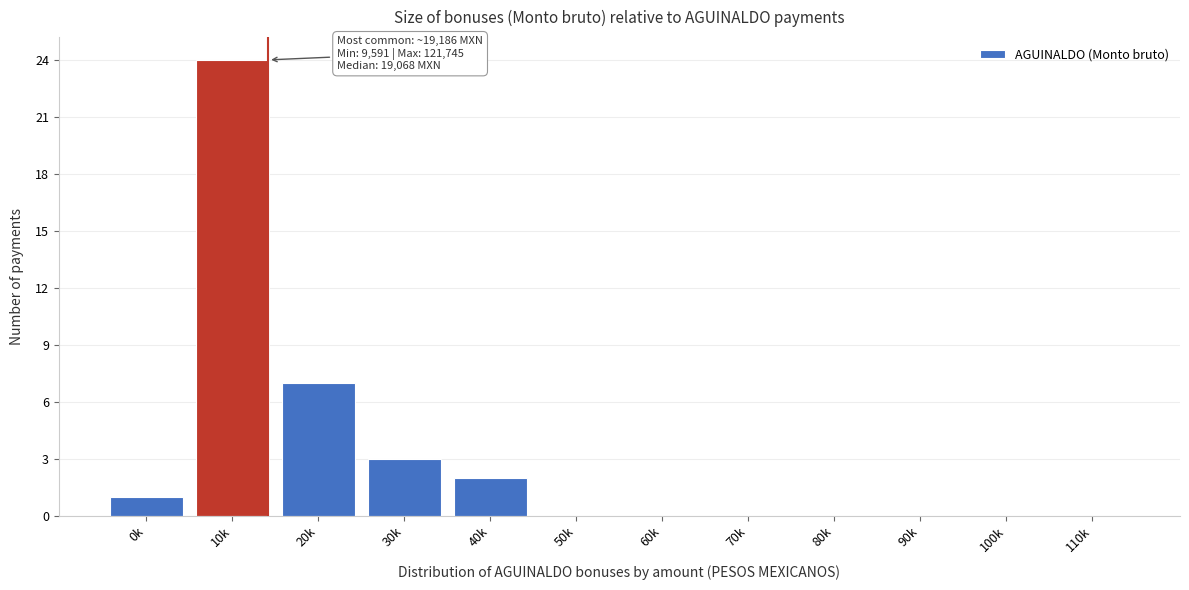

Reading right to left, extract all data points from this chart.

110k=0	100k=0	90k=0	80k=0	70k=0	60k=0	50k=0	40k=2	30k=3	20k=7	10k=24	0k=1